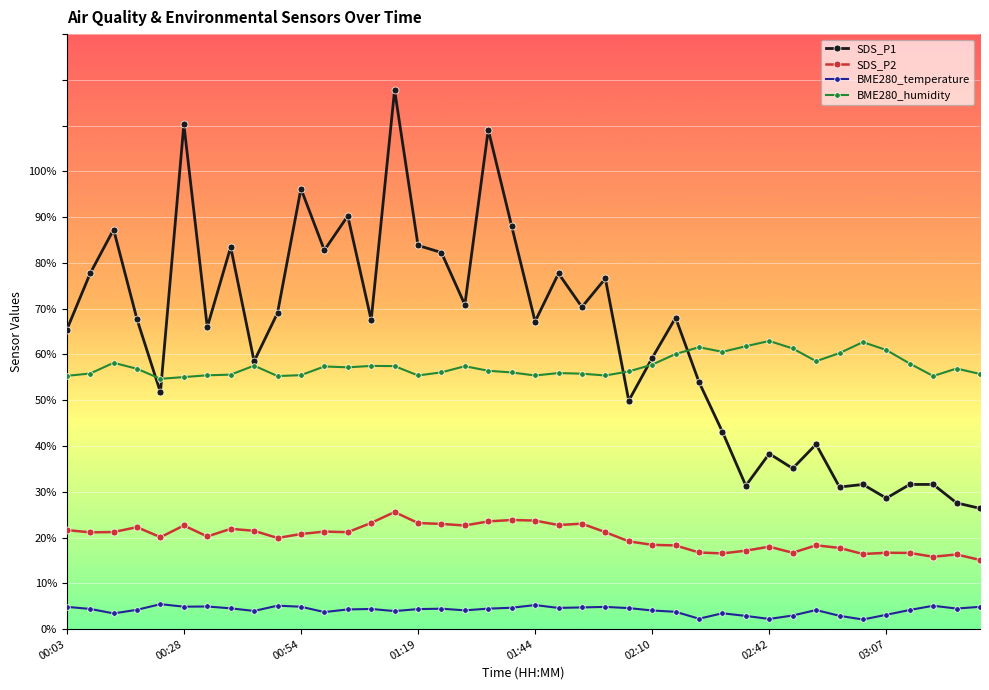

True or false: BME280_temperature and BME280_humidity cross at least once.

False